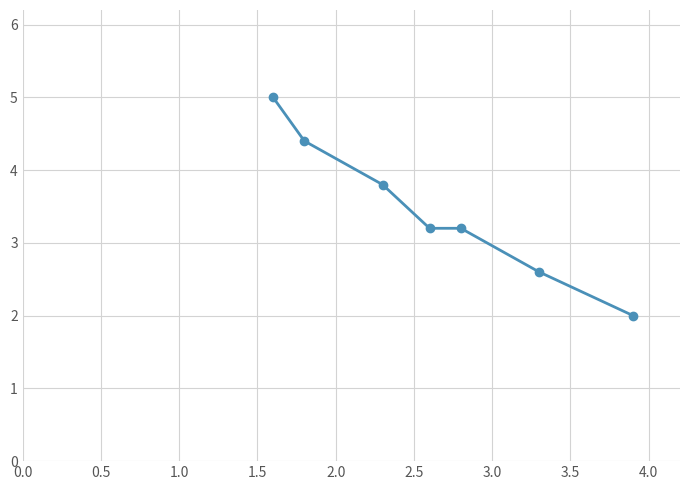

What is the maximum value shown in the chart?

5.0